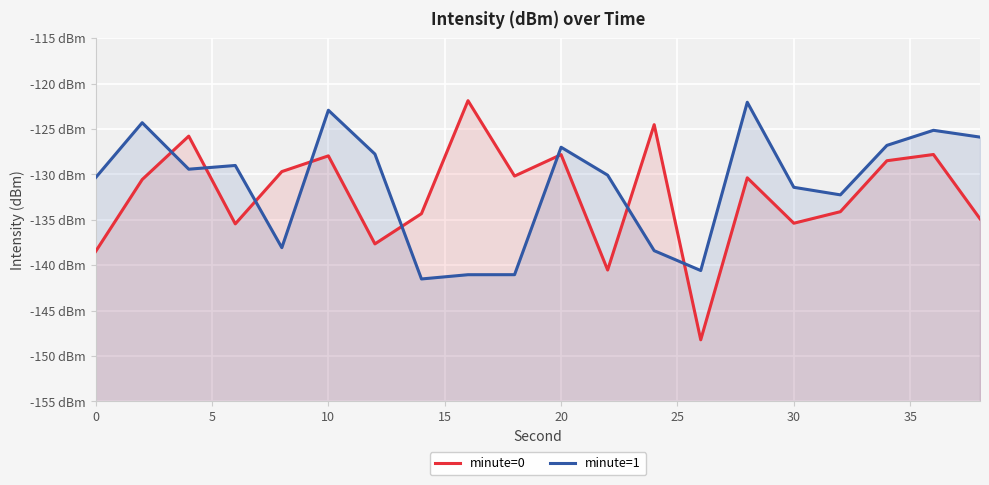

What is the value of the minute=0 point at the 5th from the left?

-129.7